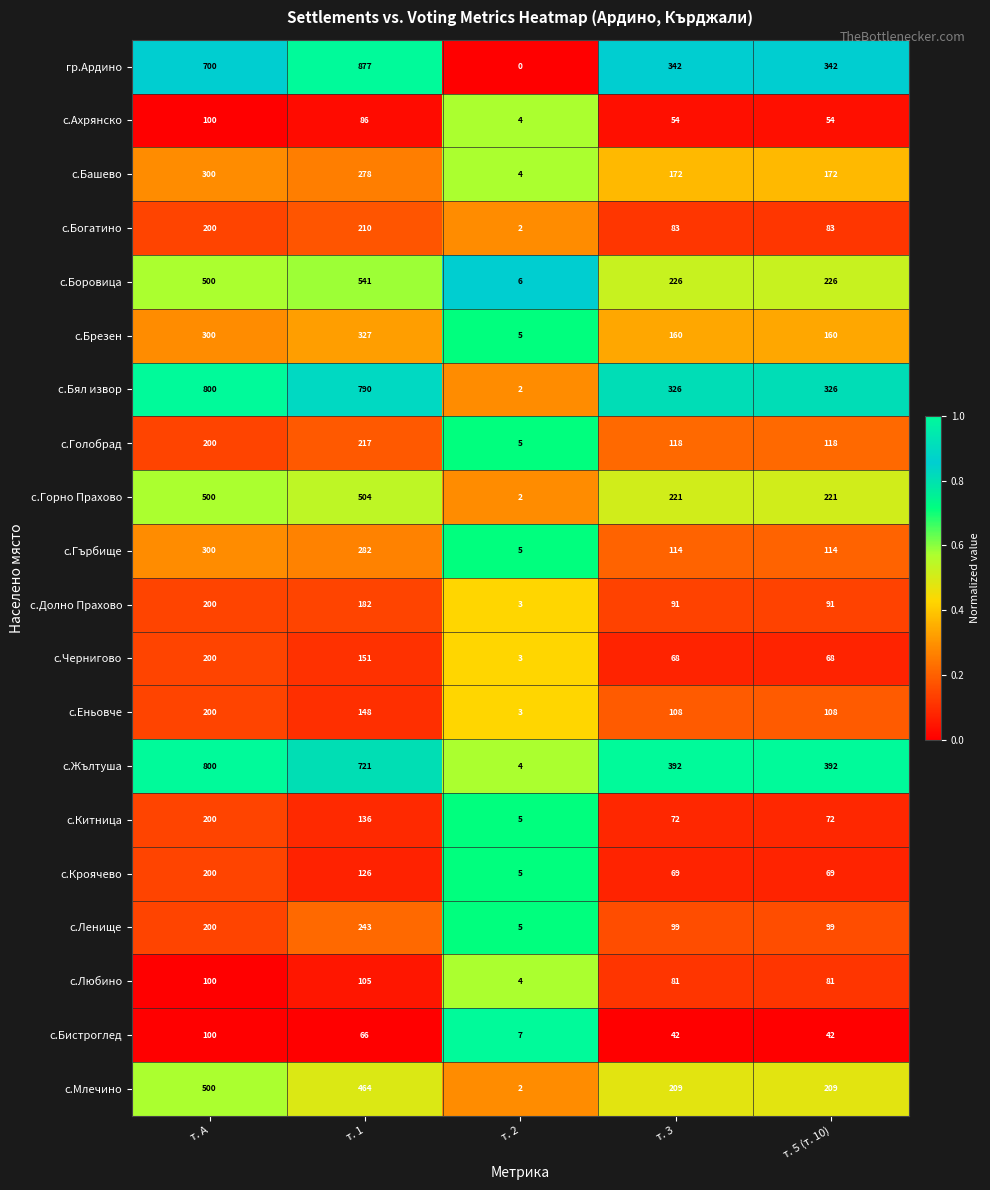

What value does the с.Долно Прахово series have at т. 1, to the nearest 50?

200